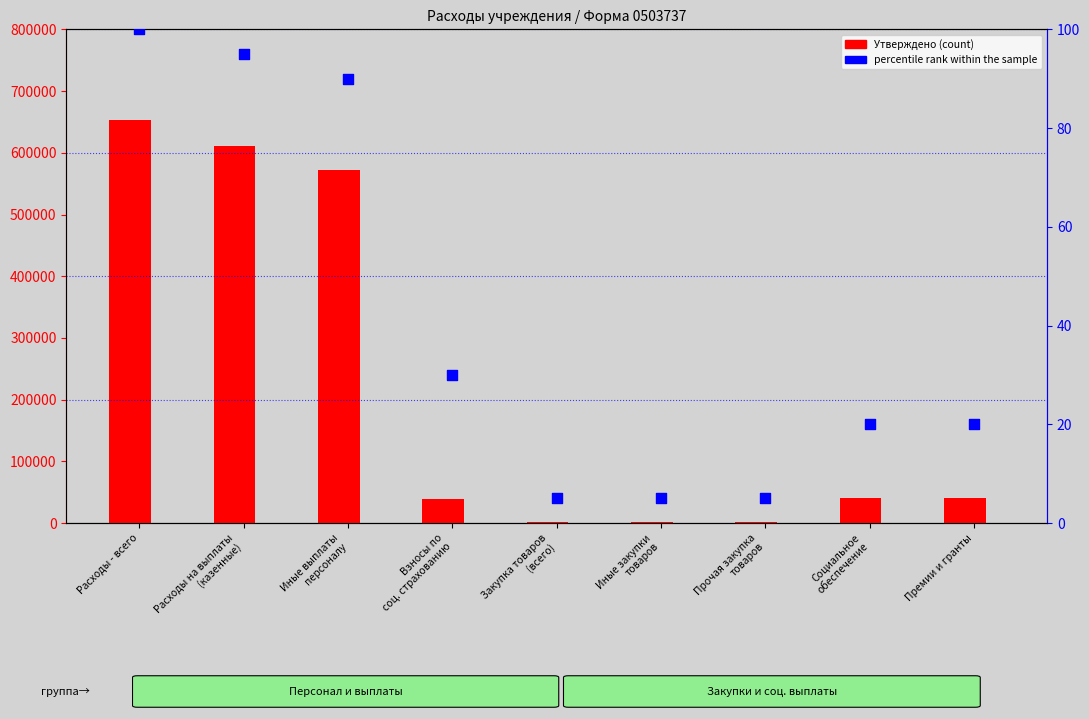

At how many categories does at least one series exceed 98665?

3